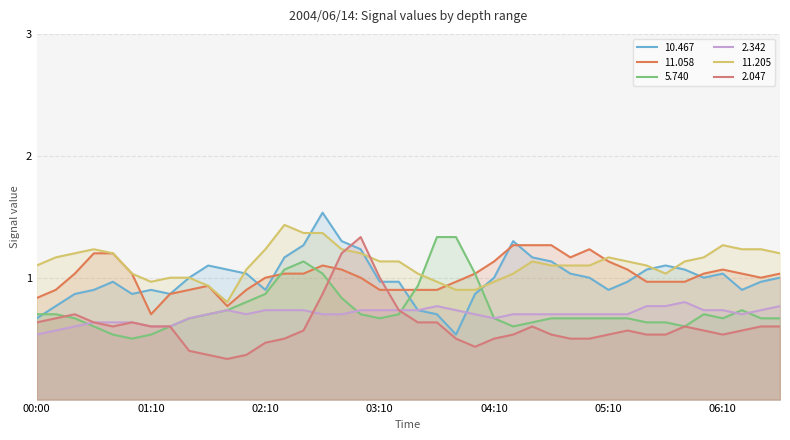

Which series changed the most between 02:30 and 04:50?

  5.740